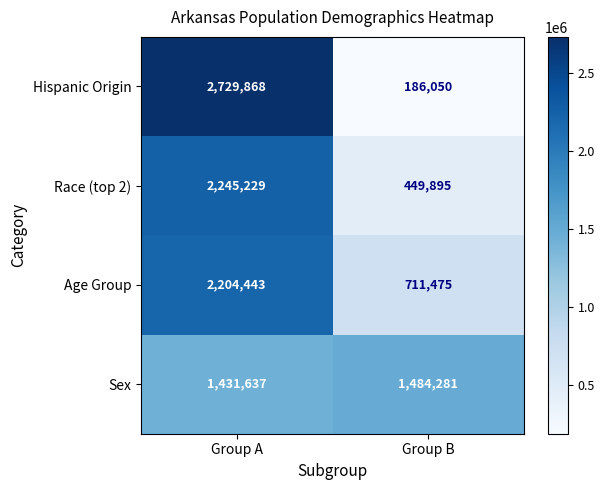

Rank the series by their maximum value, from lowest to highest.

Sex, Age Group, Race (top 2), Hispanic Origin